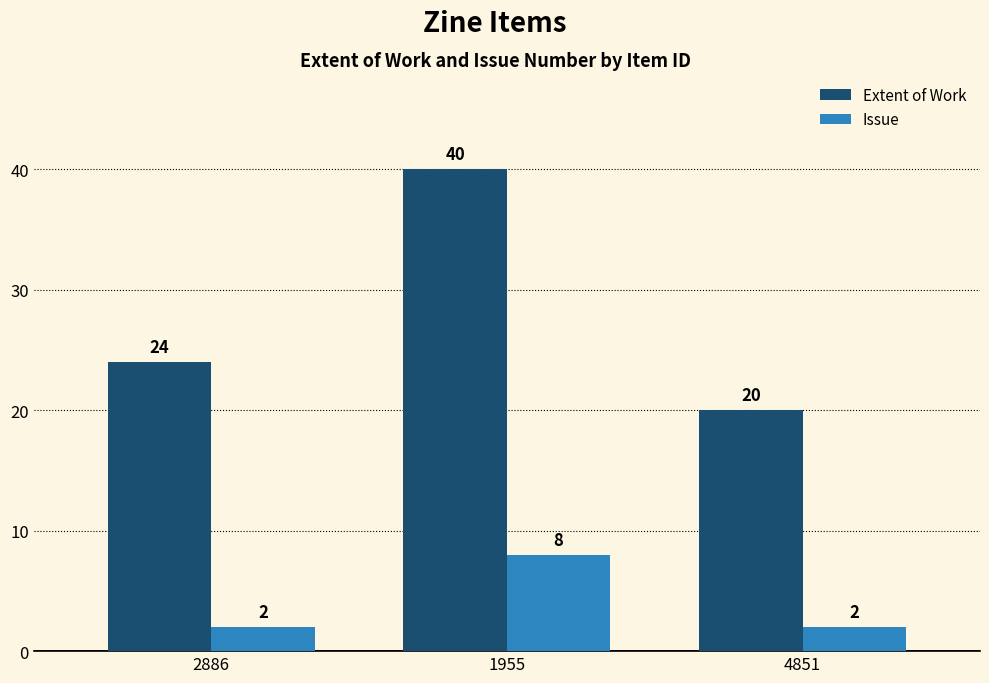

What is the sum of all Issue values?

12